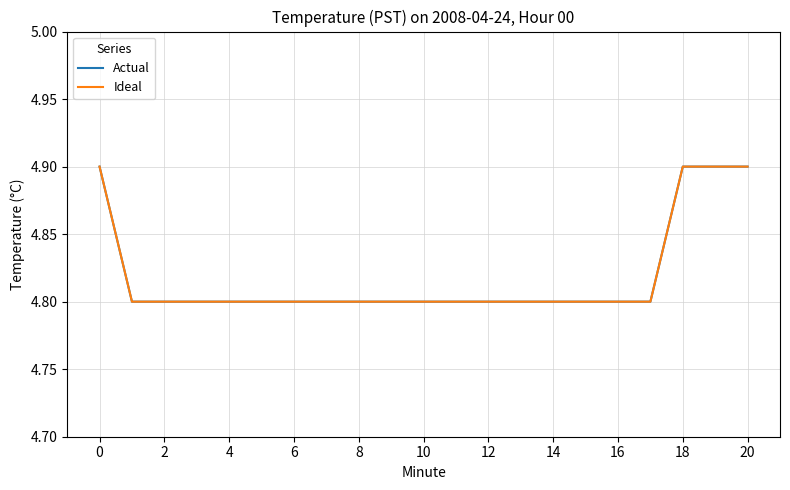

What is the difference between the maximum and minimum values in the Actual series?

0.1